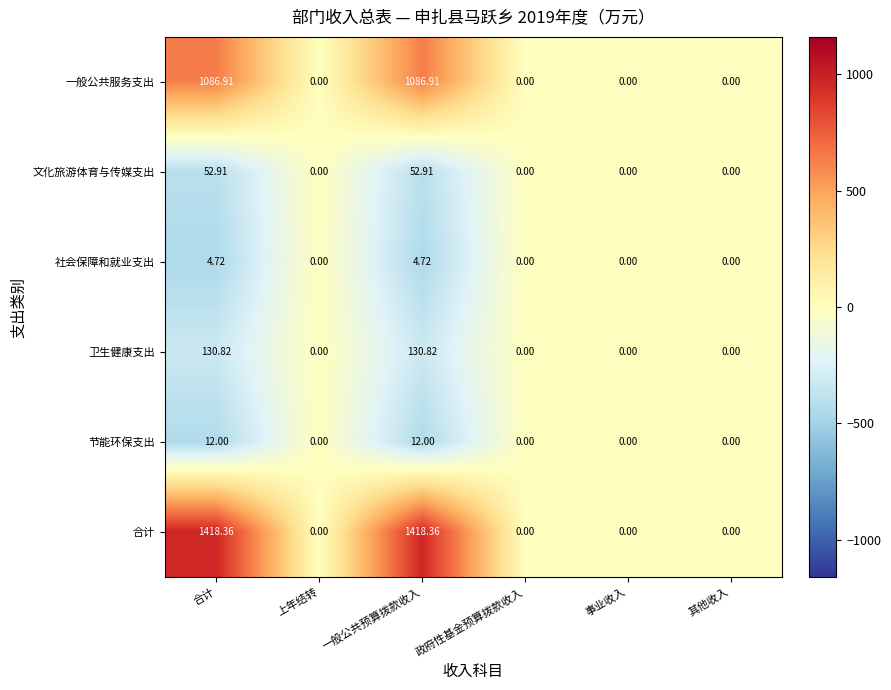

Which series has the largest total across all categories?

合计